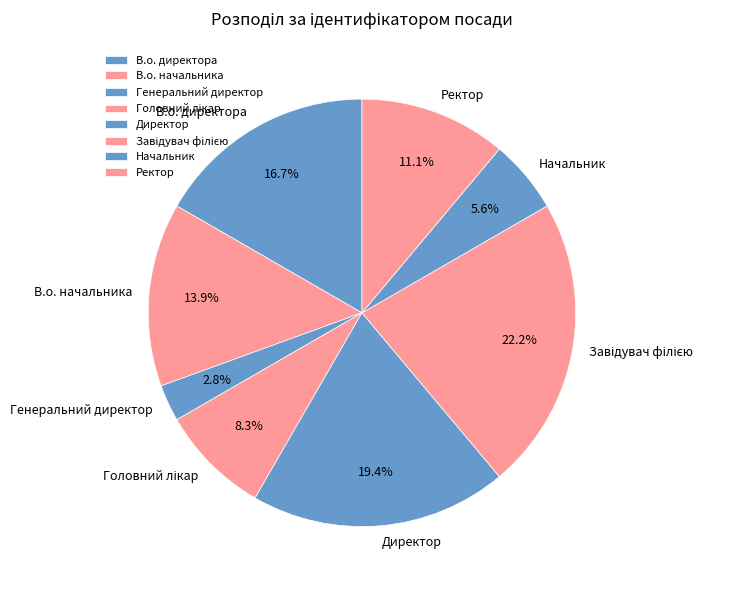

To the nearest percent, what portion does В.о. директора represent?

17%